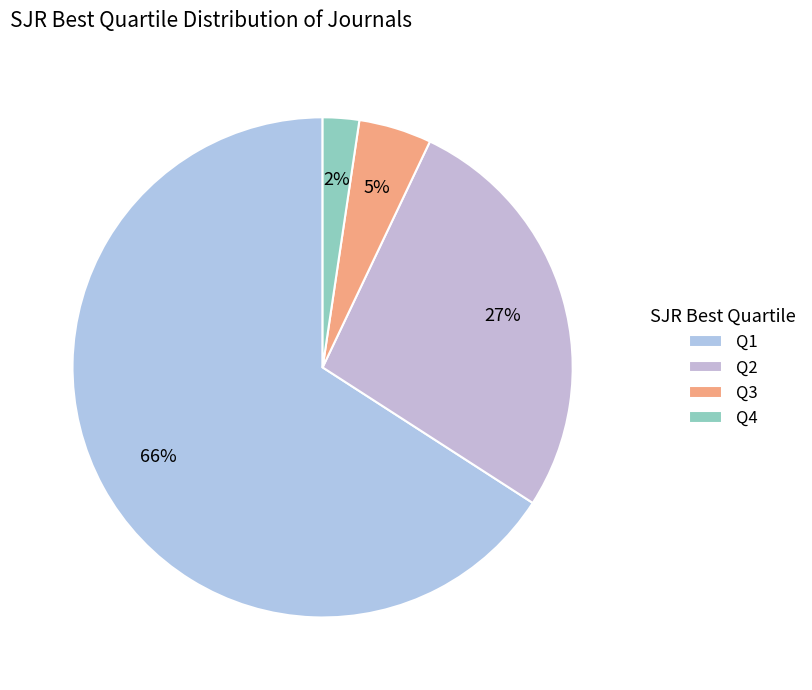

Which category accounts for the majority?

Q1